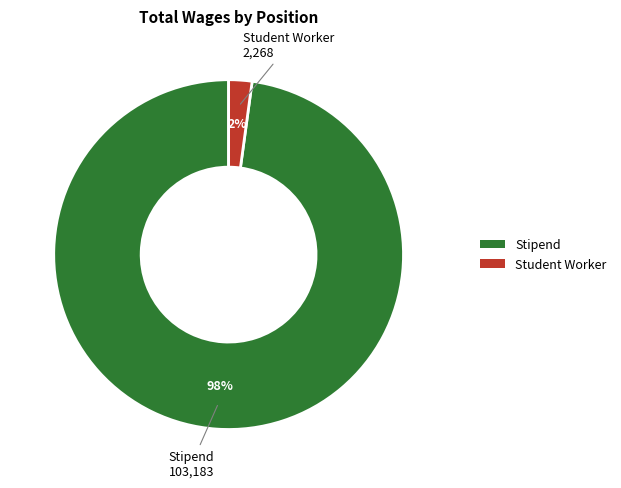

Between Student Worker and Stipend, which is larger?

Stipend